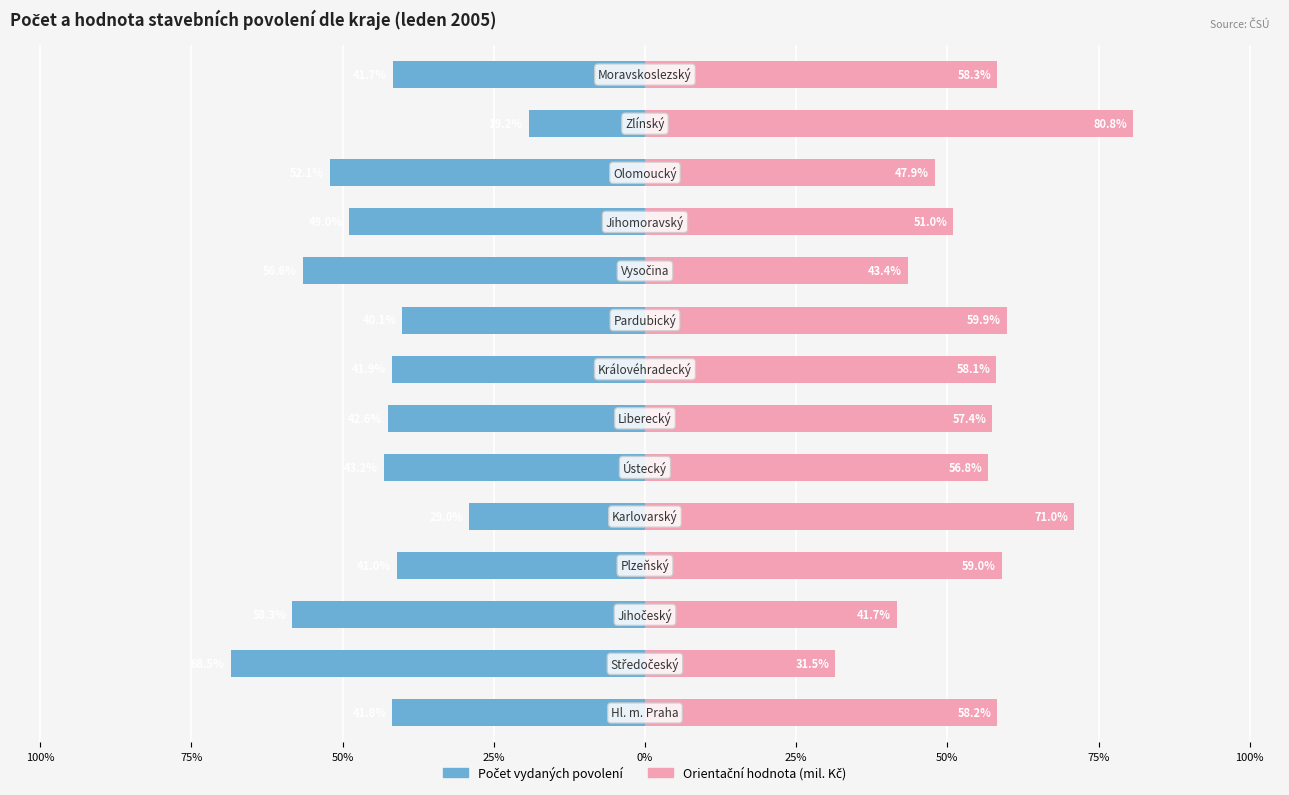

What is the highest value of the Počet vydaných povolení series?

-19.2